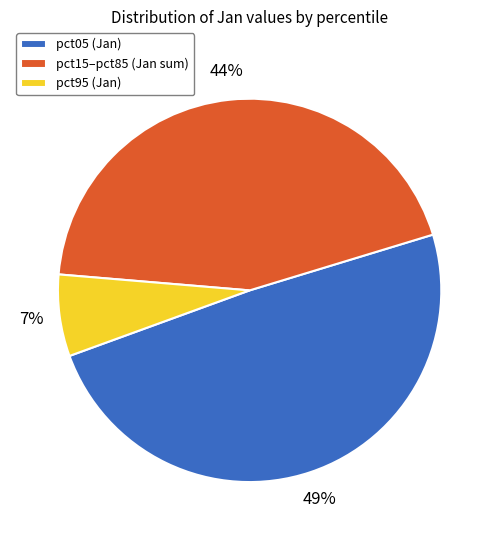

How many slices are in this pie chart?

3